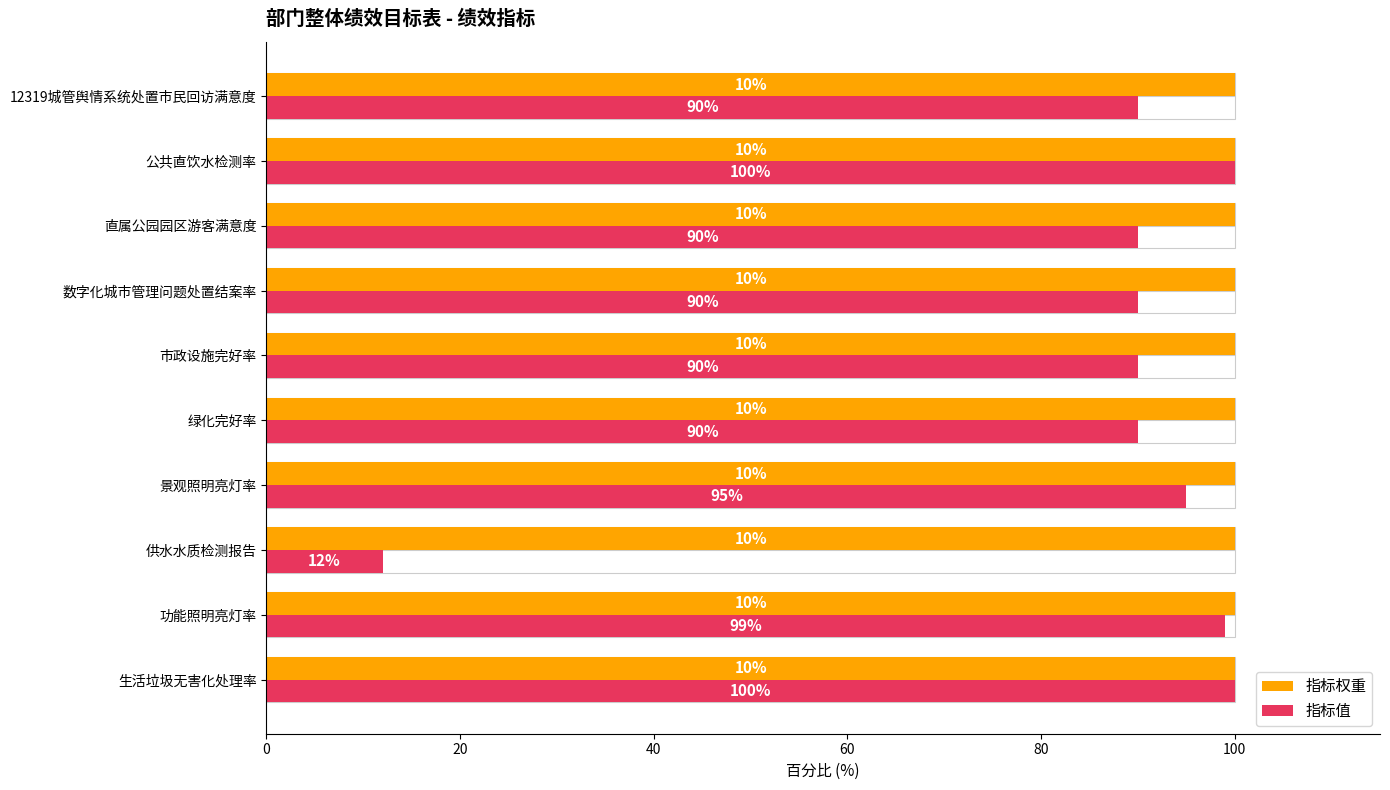

The value of 指标权重 at 80 is 0.2. True or false?

False